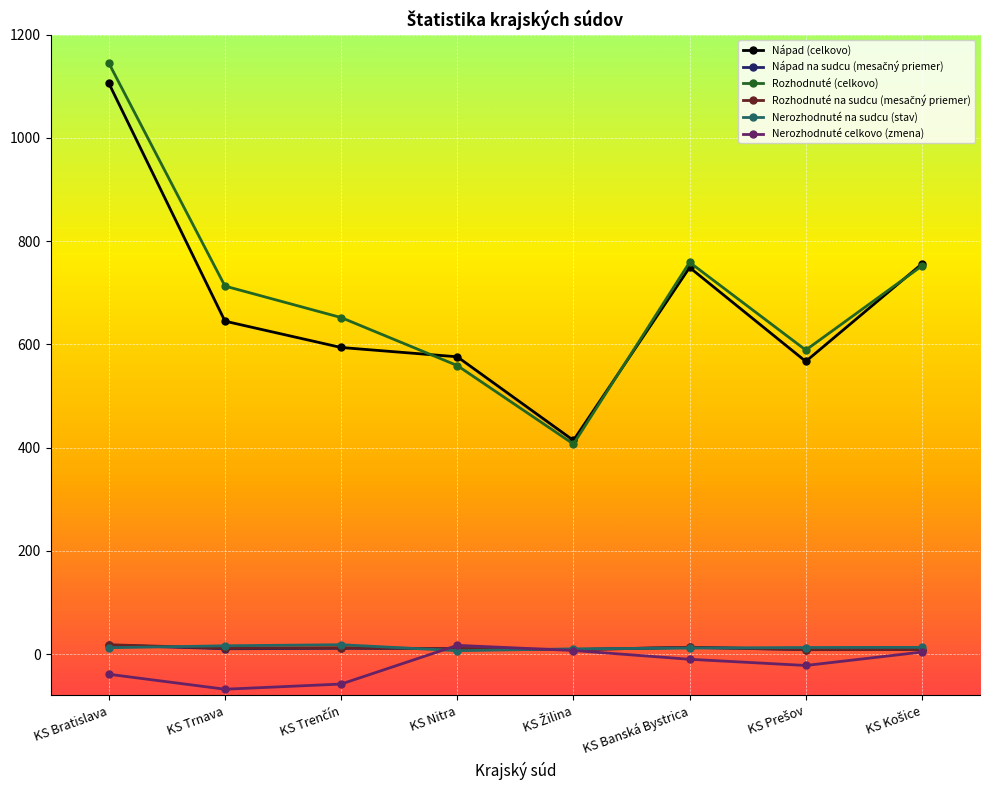

What is the label of the 5th point from the right?

KS Nitra